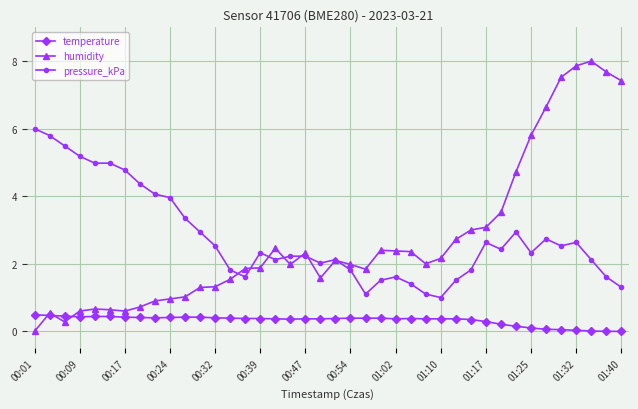

What is the value of the humidity point at the 6th from the left?

0.6